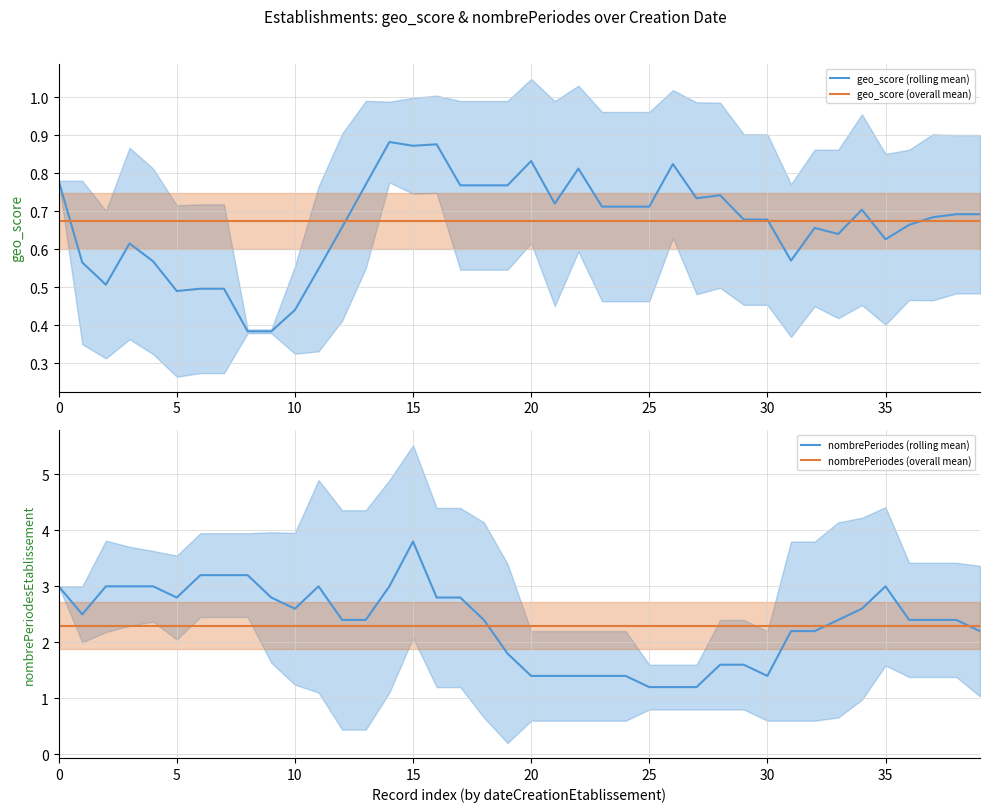

At which category is the sum across all series the highest?

15